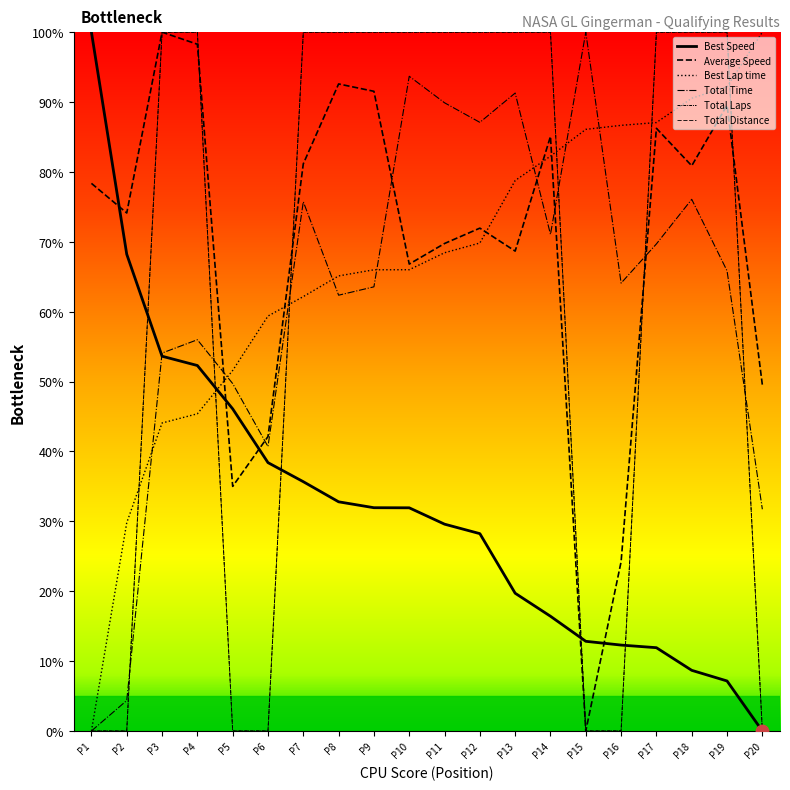

At how many categories does at least one series exceed 82?

17